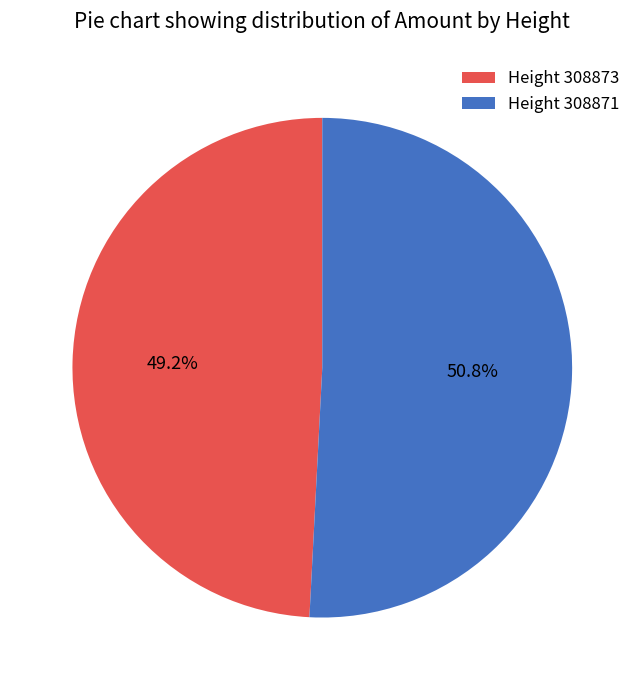

Approximately how many times larger is the value at Height 308871 compared to Height 308873?

1.0